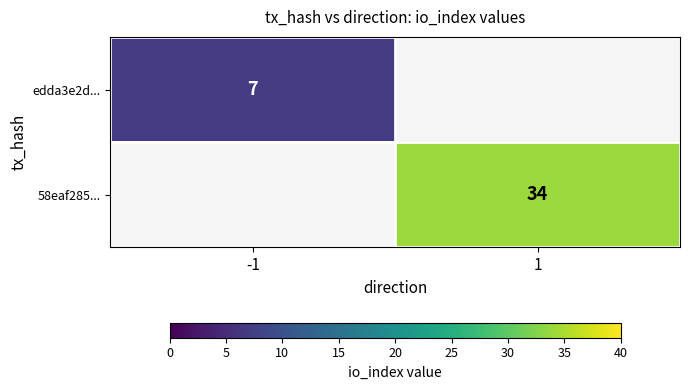

Is it true that edda3e2d... equals 7 at -1?

True